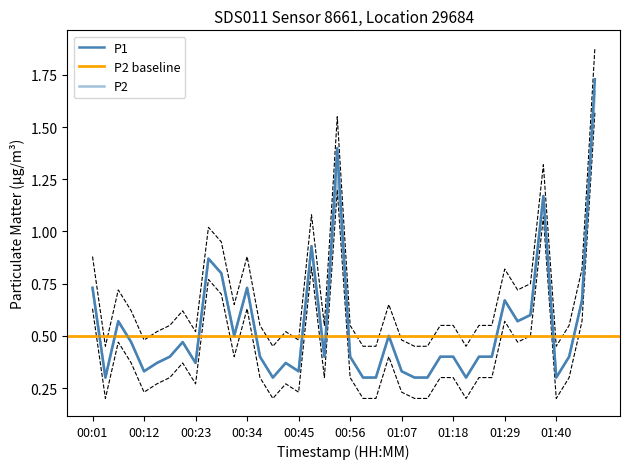

The value of P1 at 01:32 is 1.1. True or false?

False